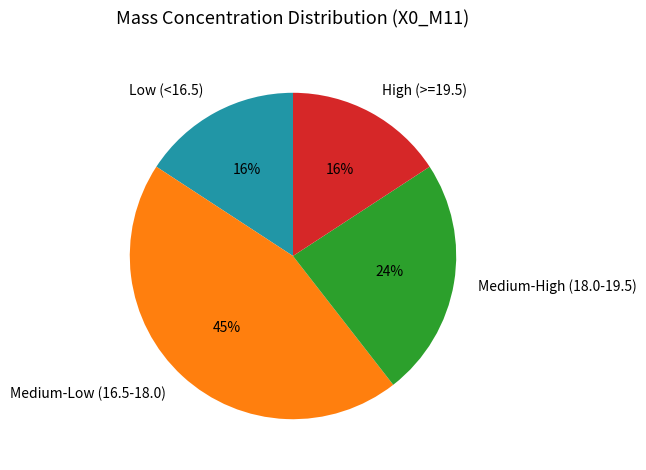

Which has a higher value, Medium-Low (16.5-18.0) or High (>=19.5)?

Medium-Low (16.5-18.0)